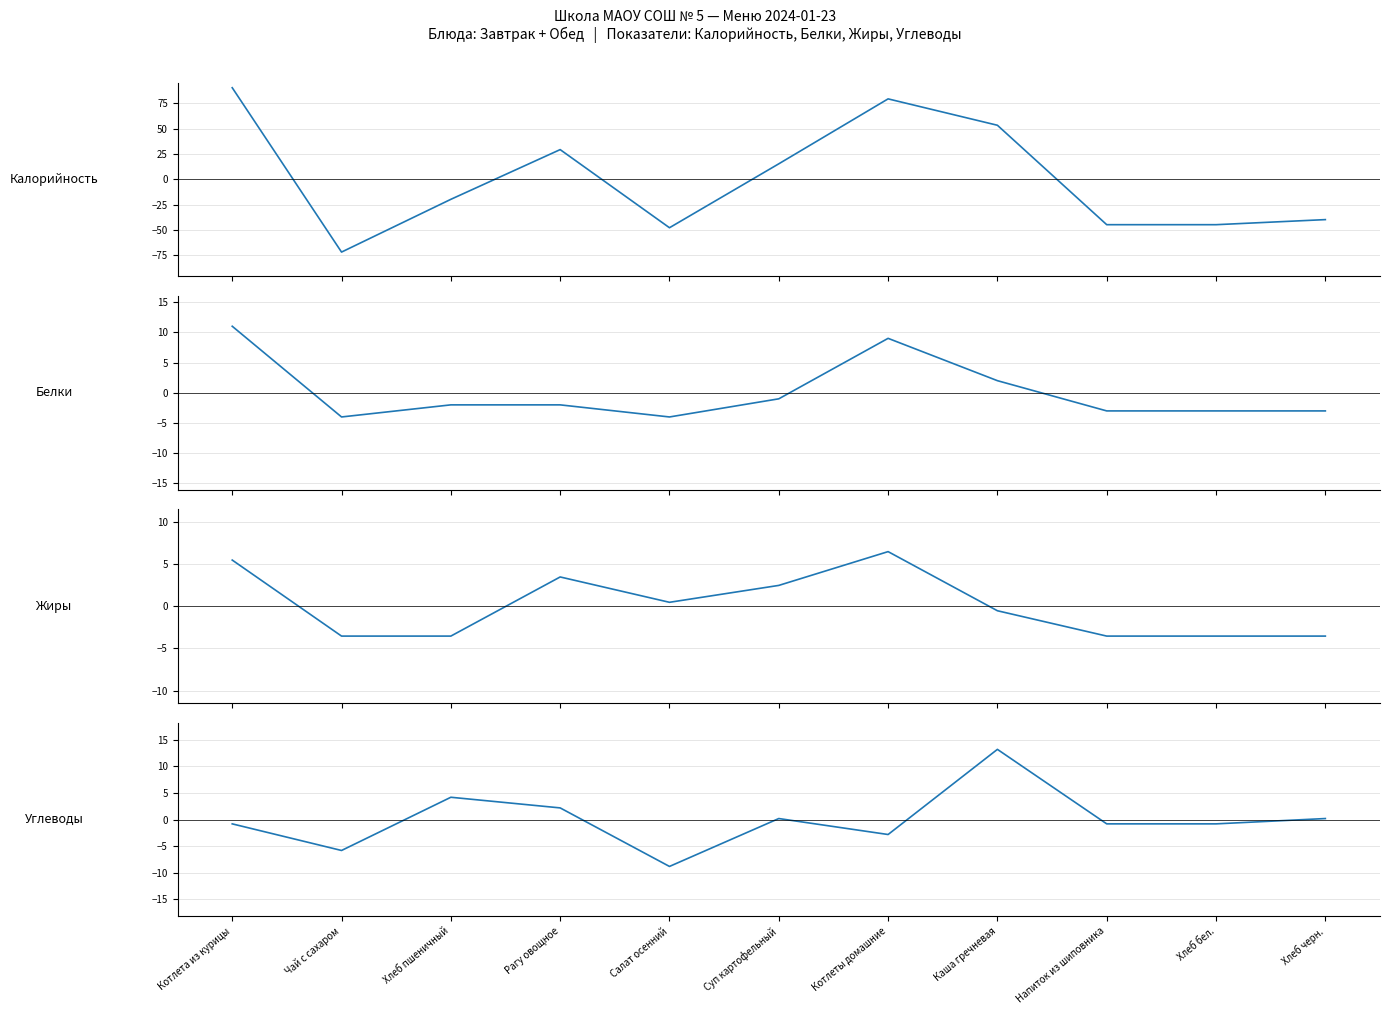

What is the difference between the second highest and minimum values in the Белки series?

13.0